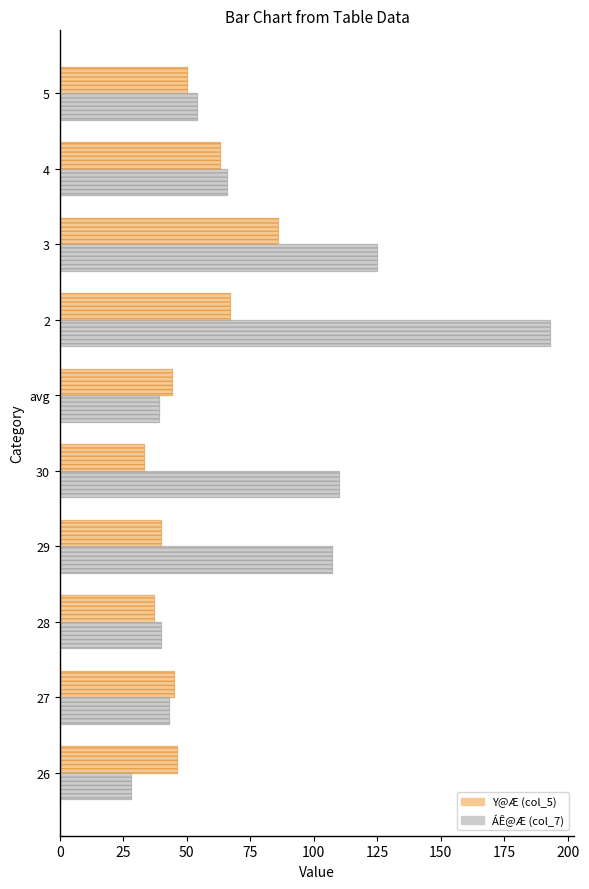

Which series has the widest spread of values?

ÁÊ@Æ (col_7)